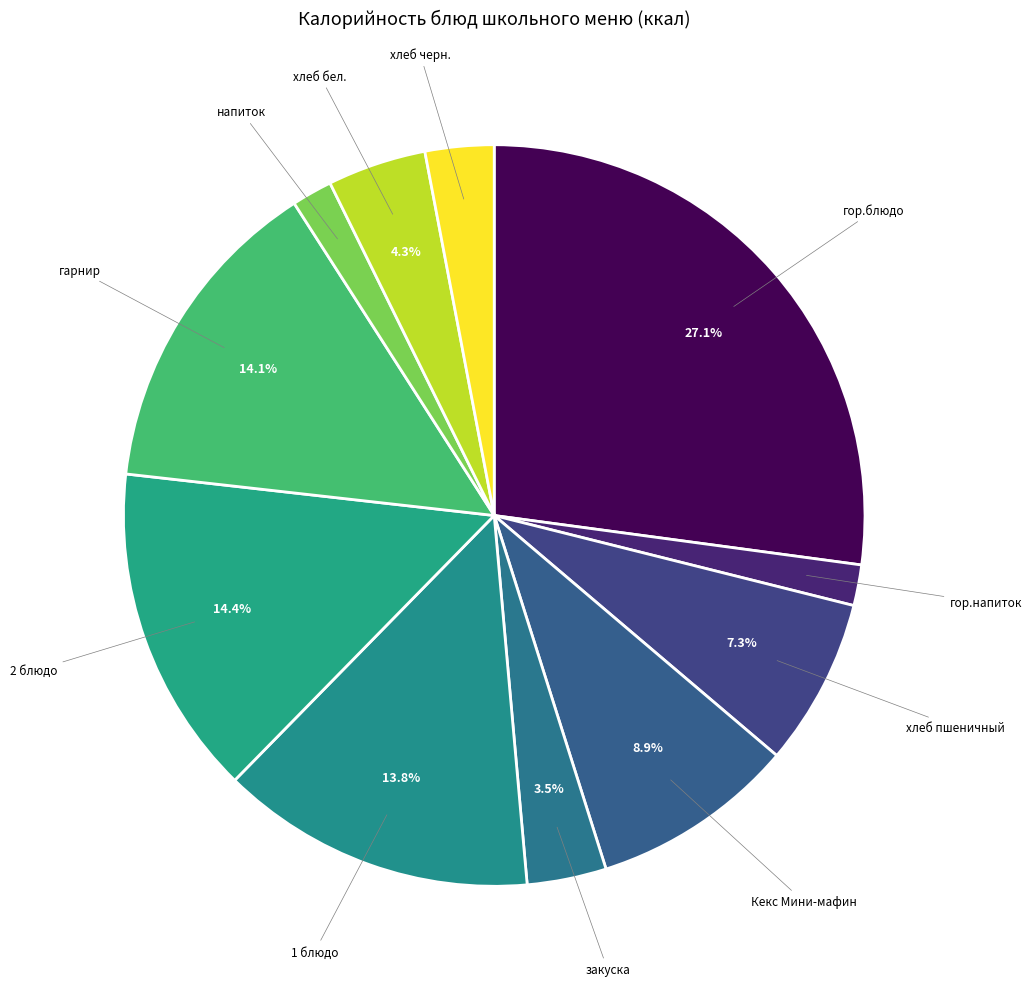

Count the number of slices in the pie.

11